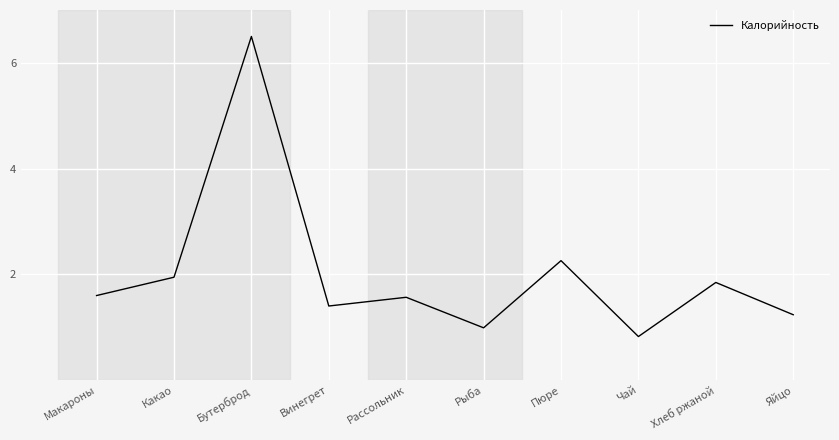

Is this an area chart (filled region under the line)?

No